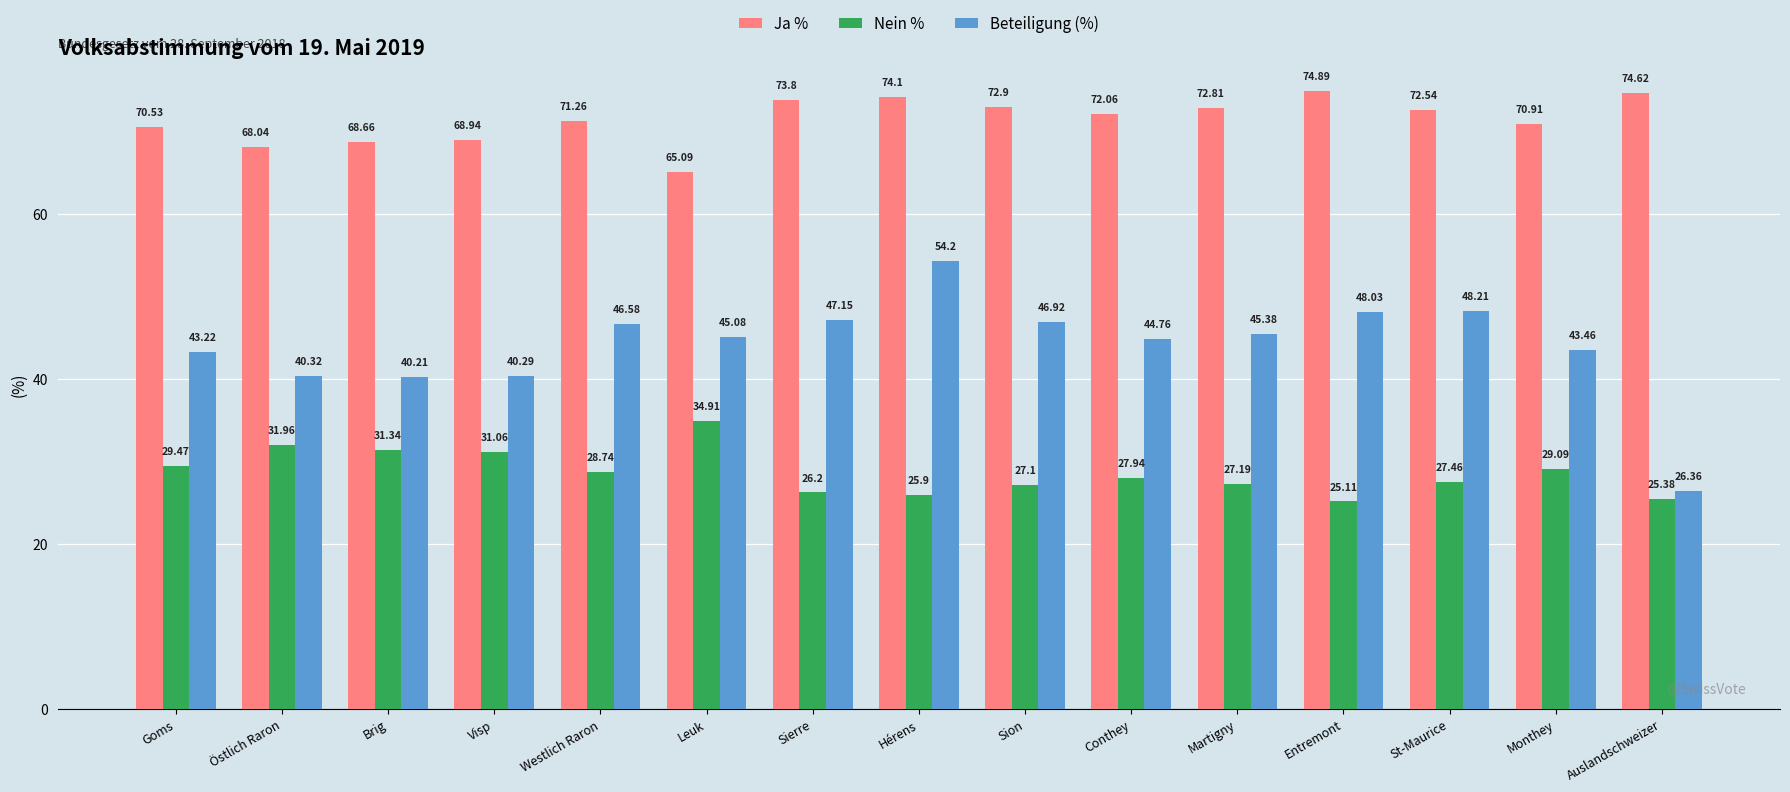

Which series has the largest range (max minus min)?

Beteiligung (%)